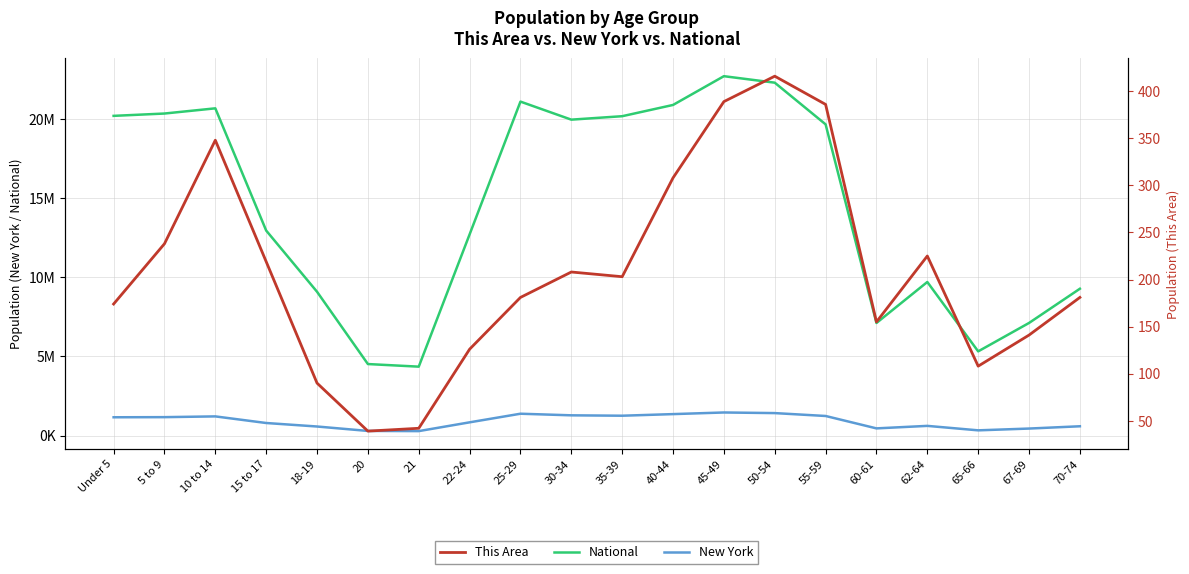

In New York, how many points are higher than both neighbors (excluding endpoints)?

4